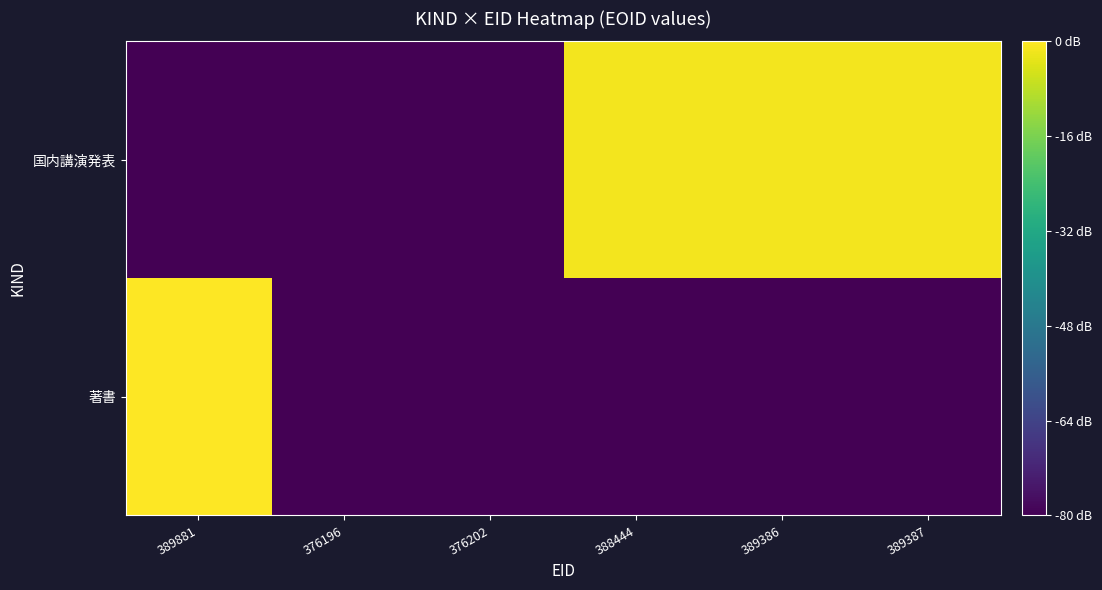

List the series in order of their overall mean, highest first.

国内講演発表, 著書